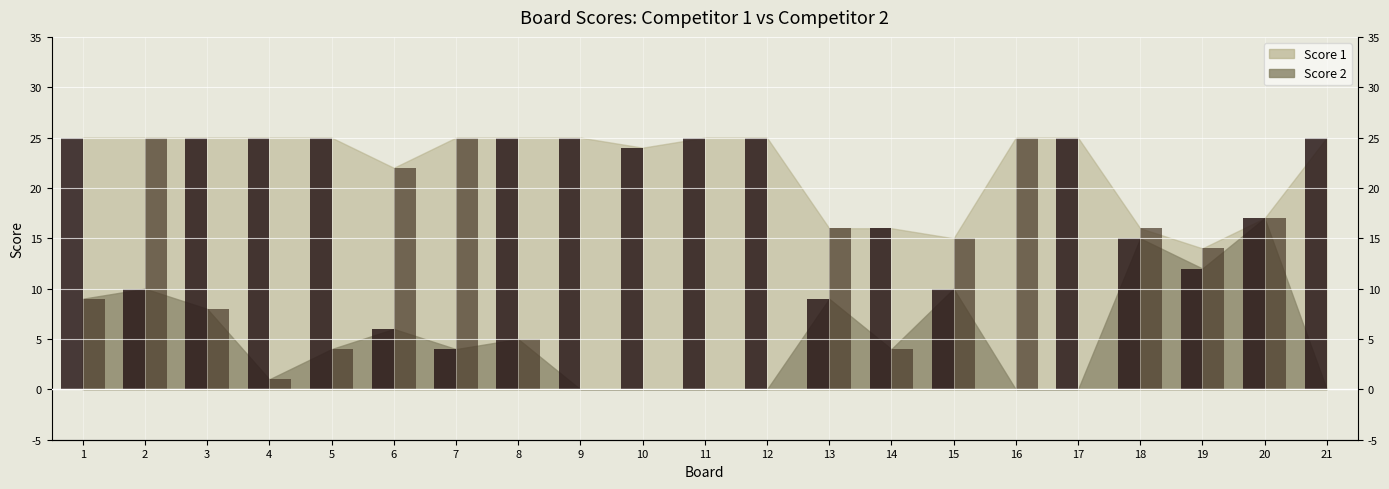

Between 5 and 21, which series saw the biggest shift?

Score 2 bars